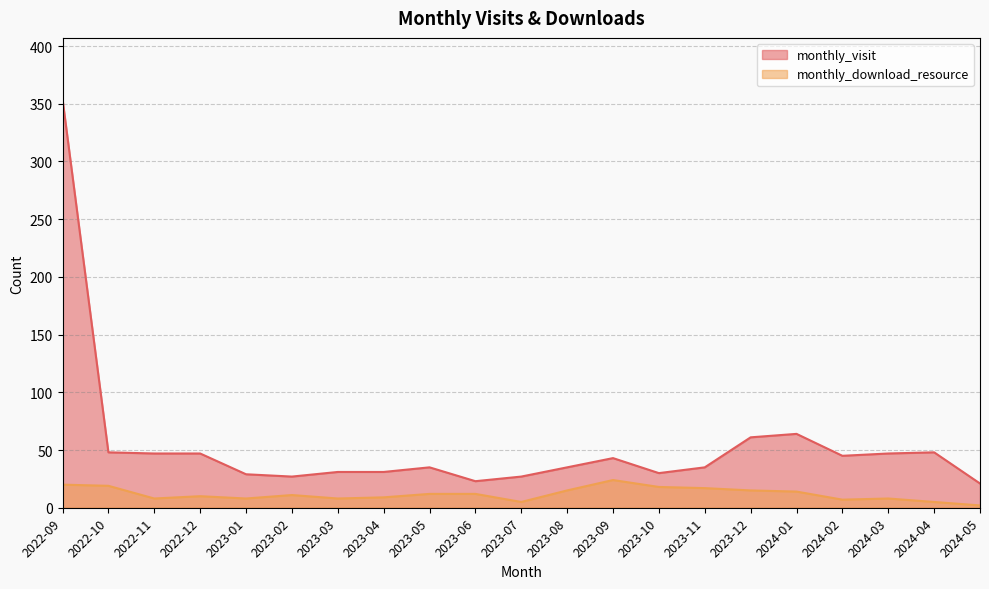

How many values in the monthly_visit series are below 35?

8